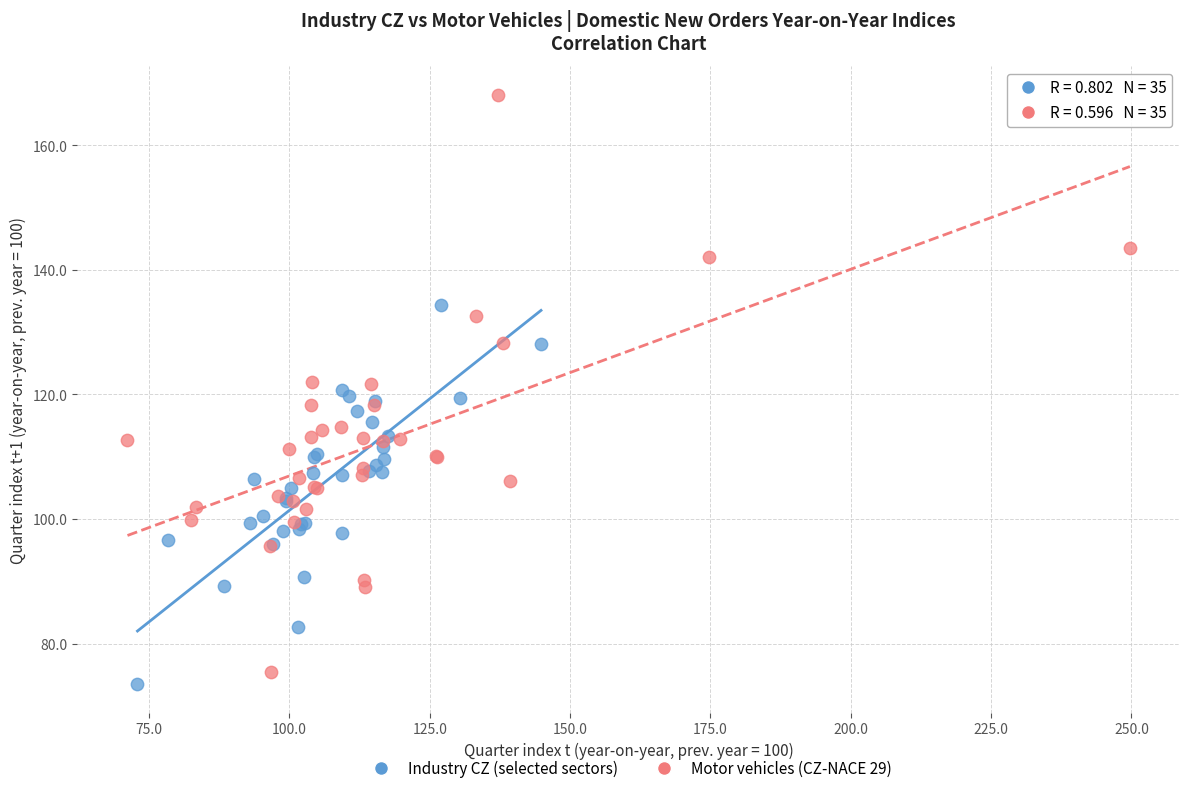

What are all the series names shown in the legend?

Industry CZ (selected sectors), Motor vehicles (CZ-NACE 29)